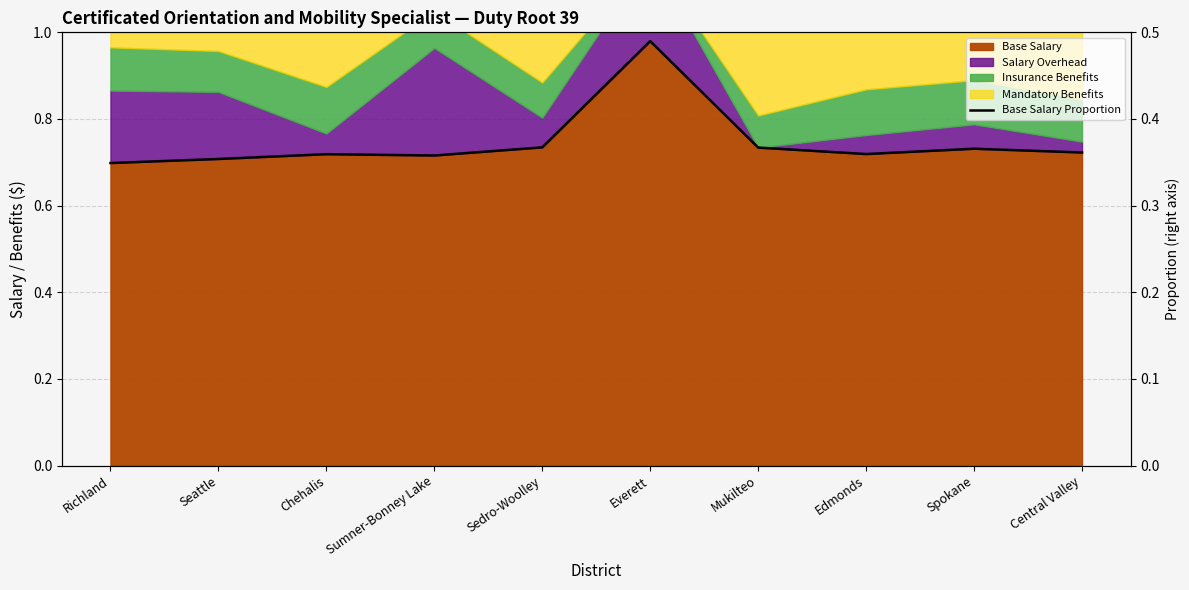

Is it true that the value at Richland is 1.2?

False